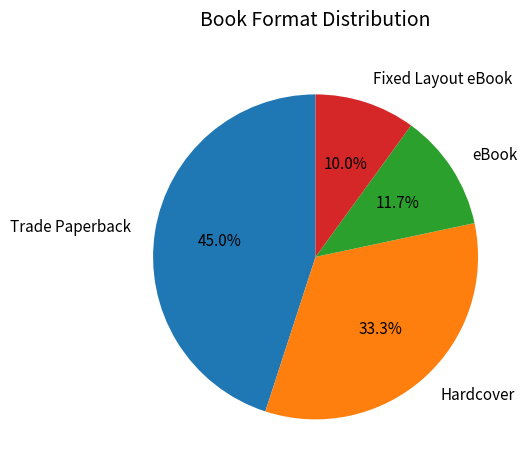

Rank the categories by value from lowest to highest.

Fixed Layout eBook, eBook, Hardcover, Trade Paperback